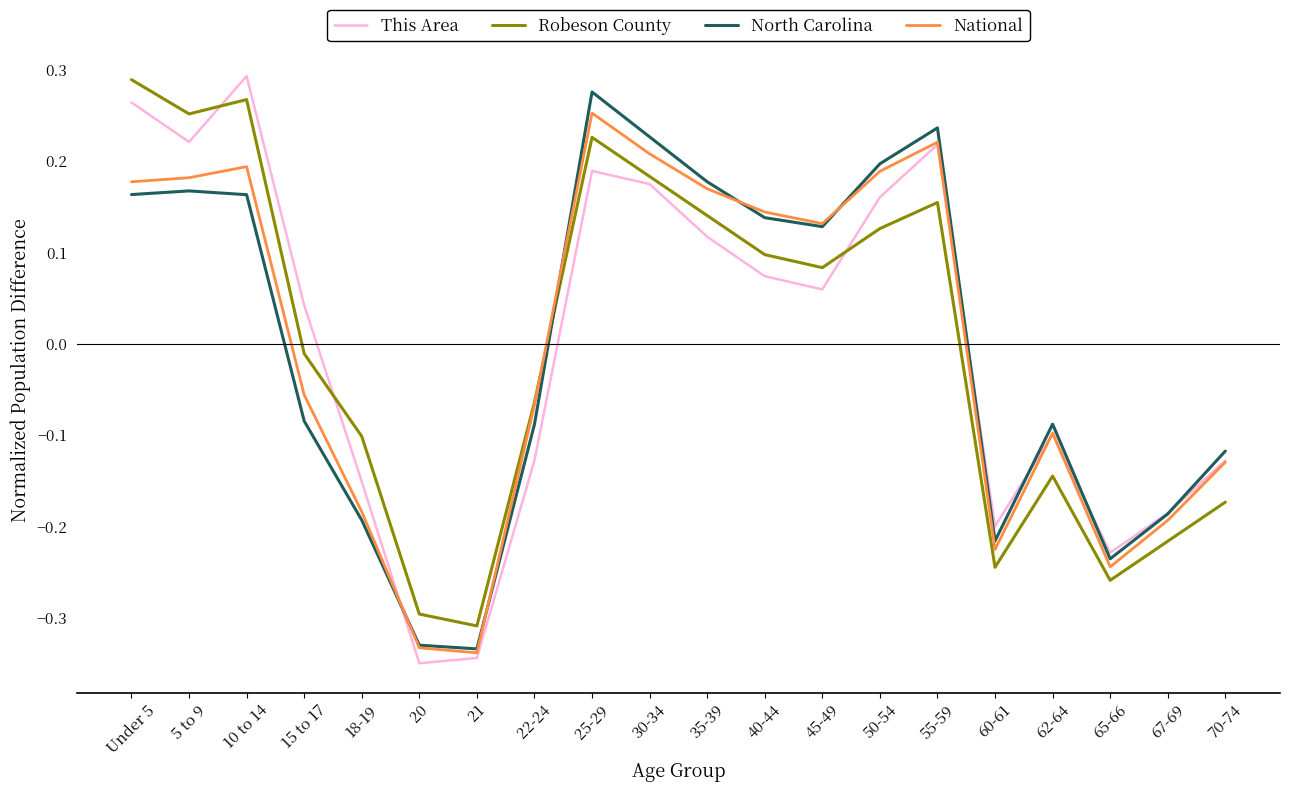

Between 30-34 and 67-69, which series saw the biggest shift?

North Carolina